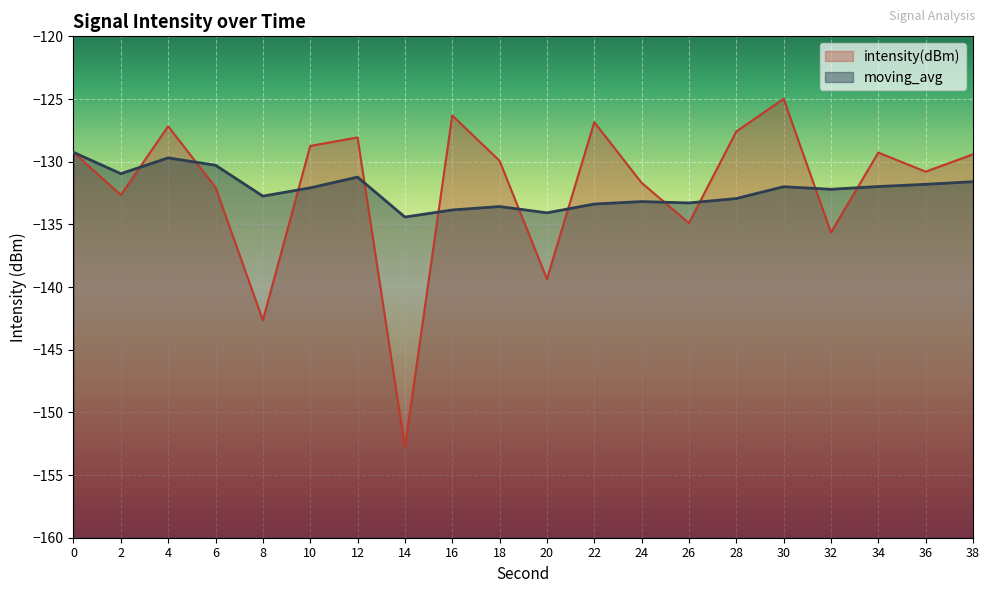

What is the difference between the second highest and second lowest values in the moving_avg series?

4.4